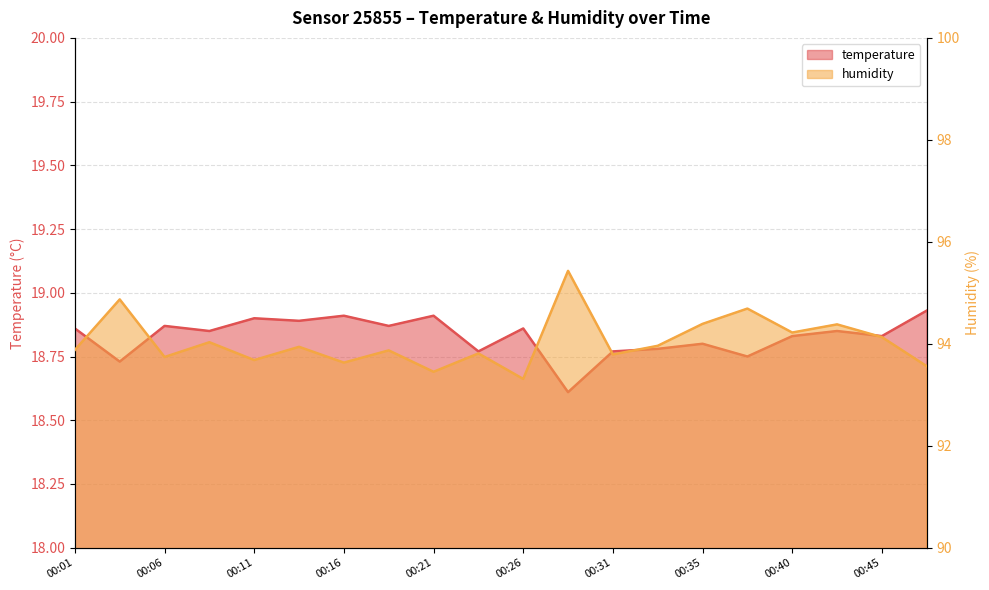

Does the chart display data point markers on the line(s)?

No